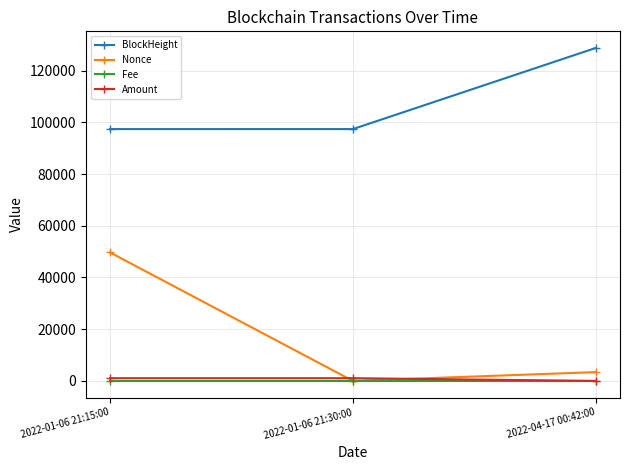

Does the chart have visible grid lines?

Yes